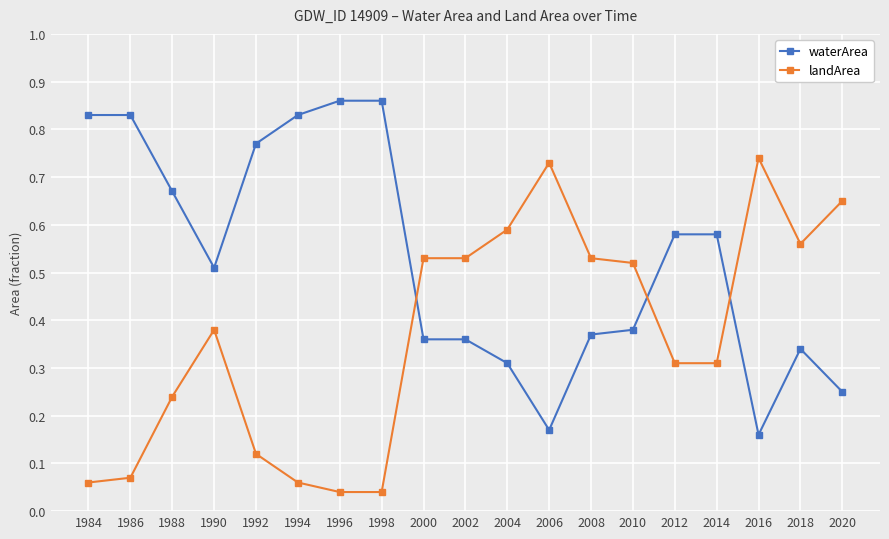

At which category does waterArea reach its first local valley?

1990